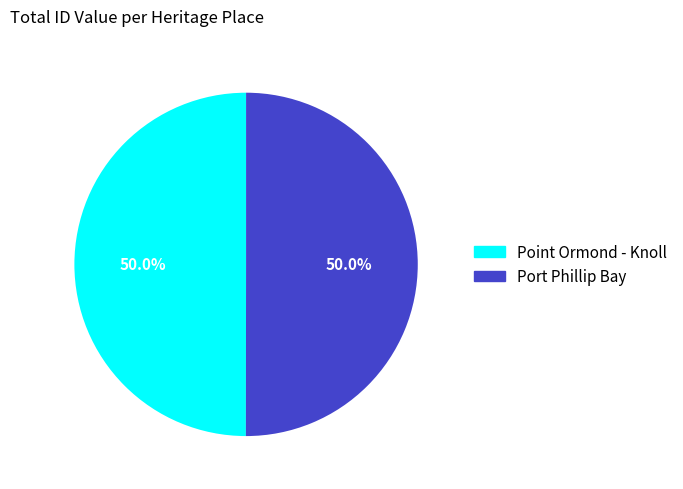

The Port Phillip Bay slice represents 50% of the pie. True or false?

True